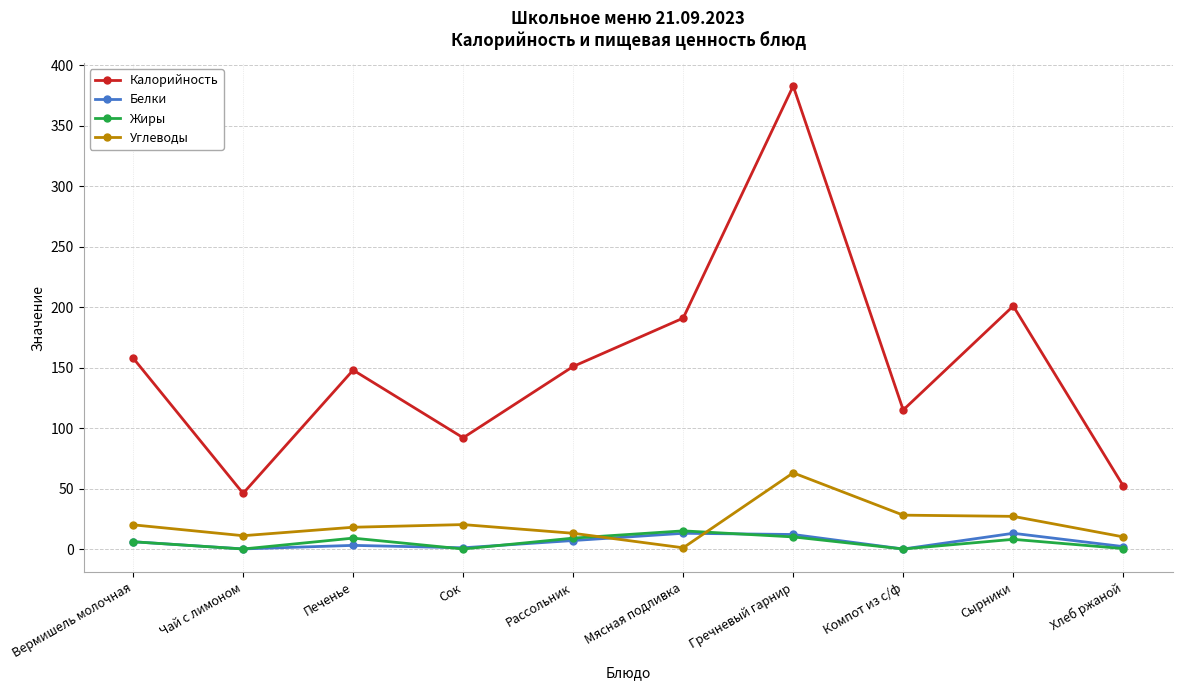

What is the label of the 4th point from the right?

Гречневый гарнир